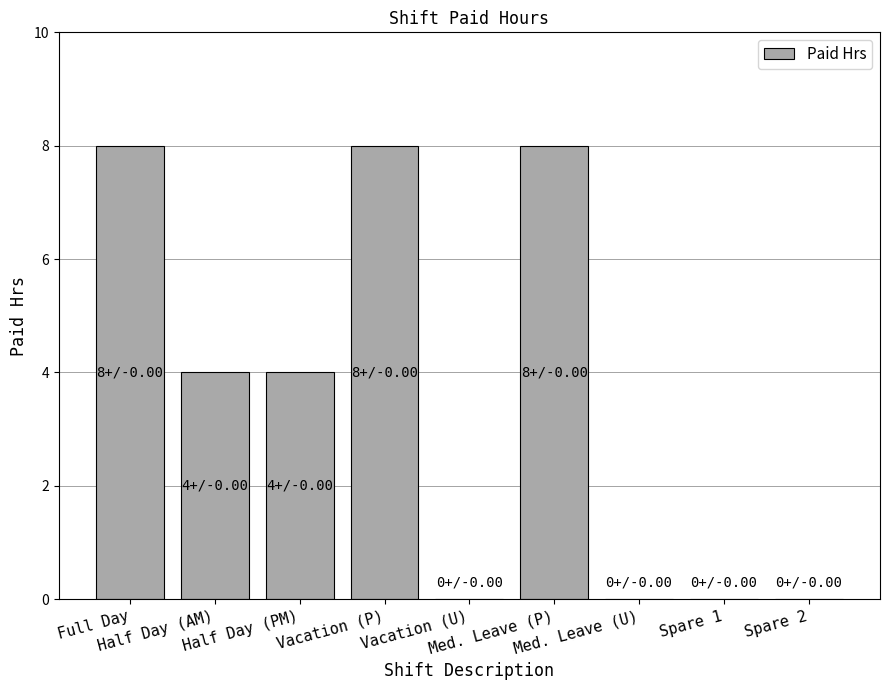

How many categories are shown in the chart?

9